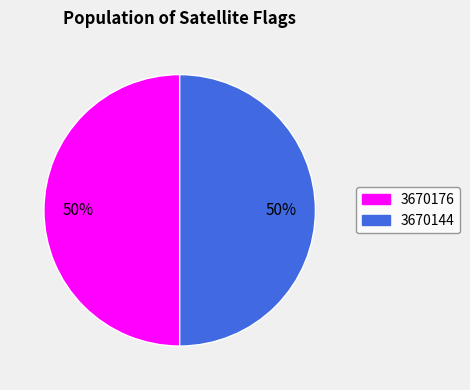

Combined, do 3670144 and 3670176 account for over 50%?

Yes